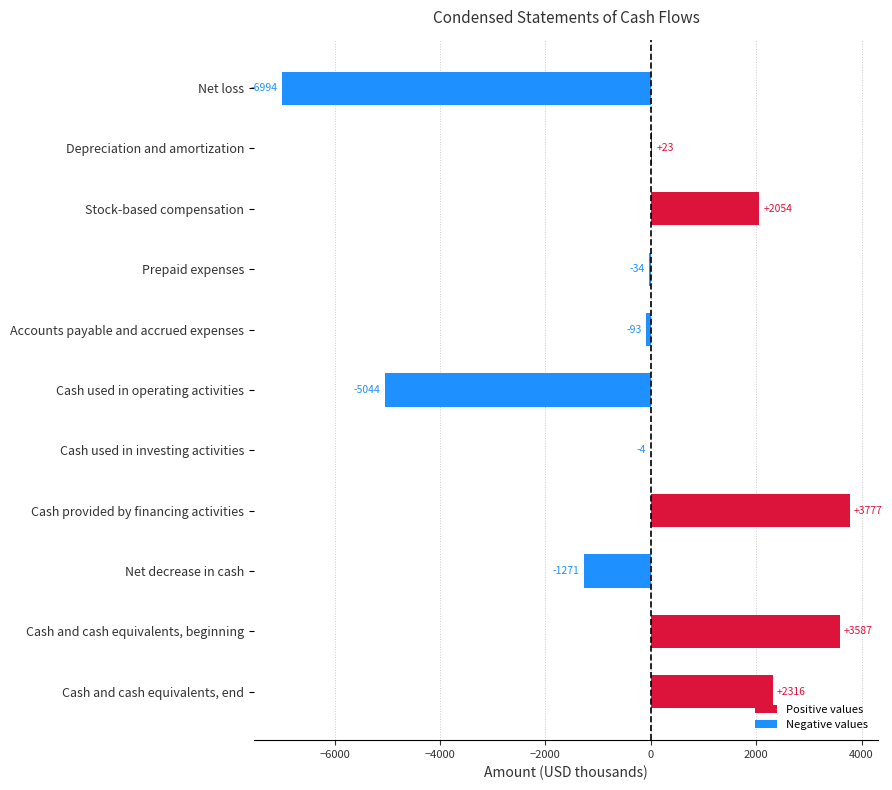

At which category does the chart reach its peak across all series?

Cash provided by financing activities